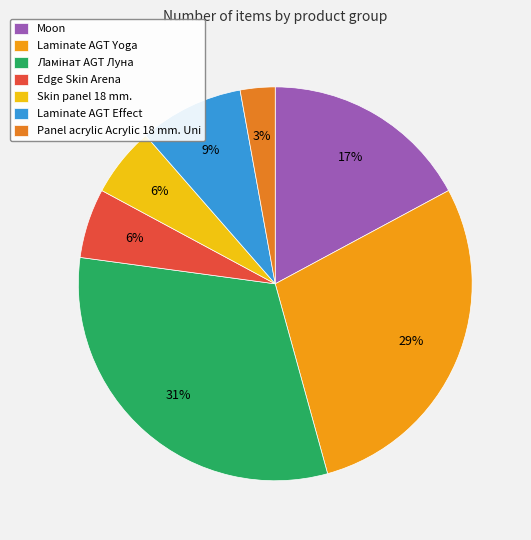

Which category has the smallest portion of the pie?

Panel acrylic Acrylic 18 mm. Uni